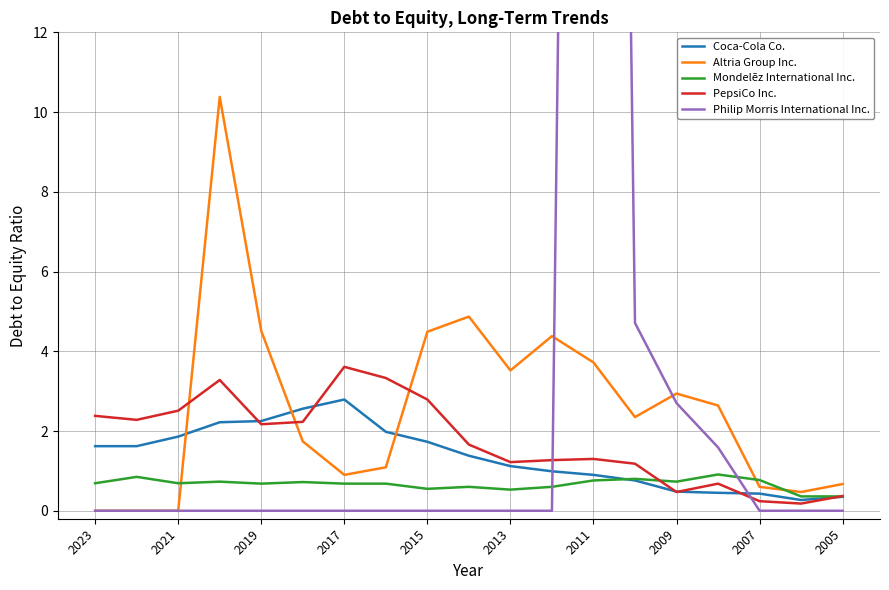

List the series in order of their peak value, lowest first.

Mondelēz International Inc., Coca-Cola Co., PepsiCo Inc., Altria Group Inc., Philip Morris International Inc.